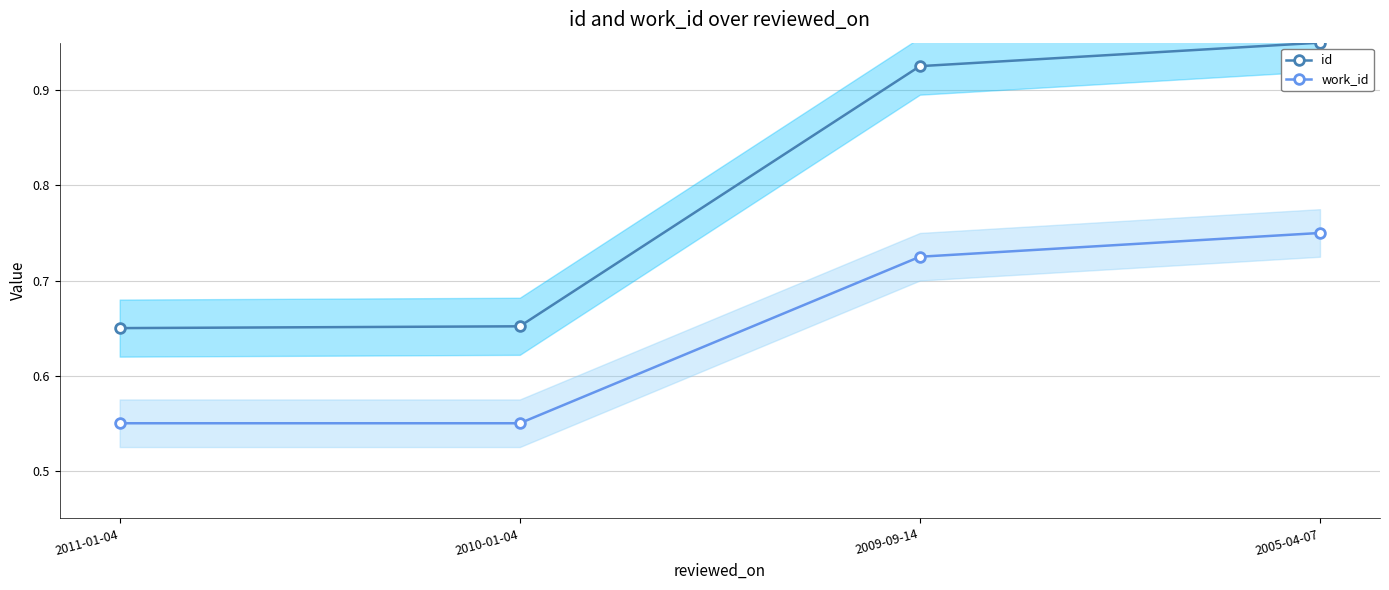

Reading left to right, extract all data points from this chart.

id: 2011-01-04=0.7	2010-01-04=0.7	2009-09-14=0.9	2005-04-07=0.9
work_id: 2011-01-04=0.6	2010-01-04=0.6	2009-09-14=0.7	2005-04-07=0.8